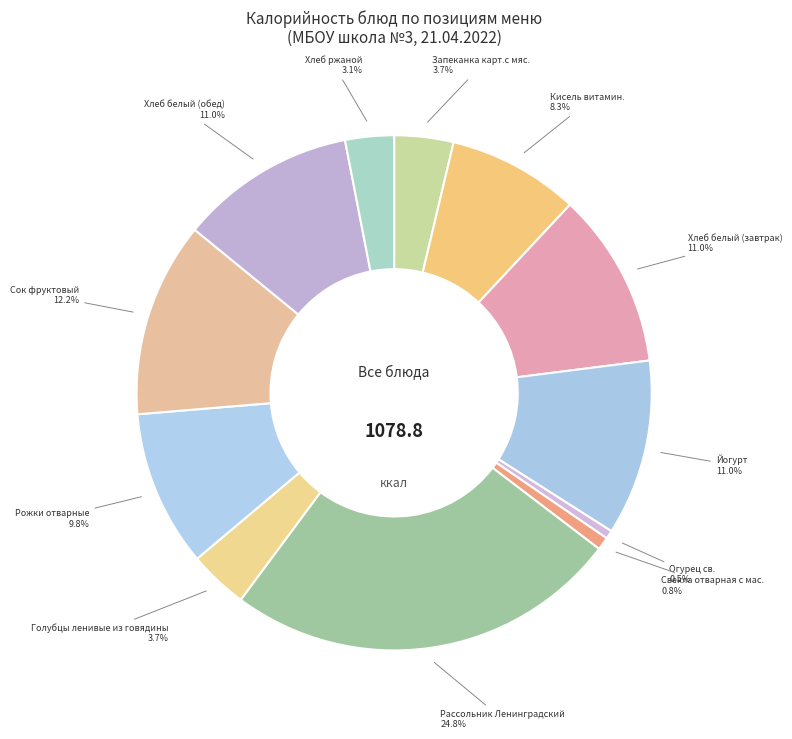

Does Рожки отварные 9.8% account for over 50% of the chart?

No